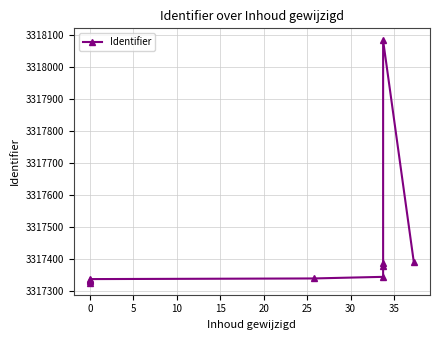

What is the difference between the maximum and minimum values?

756